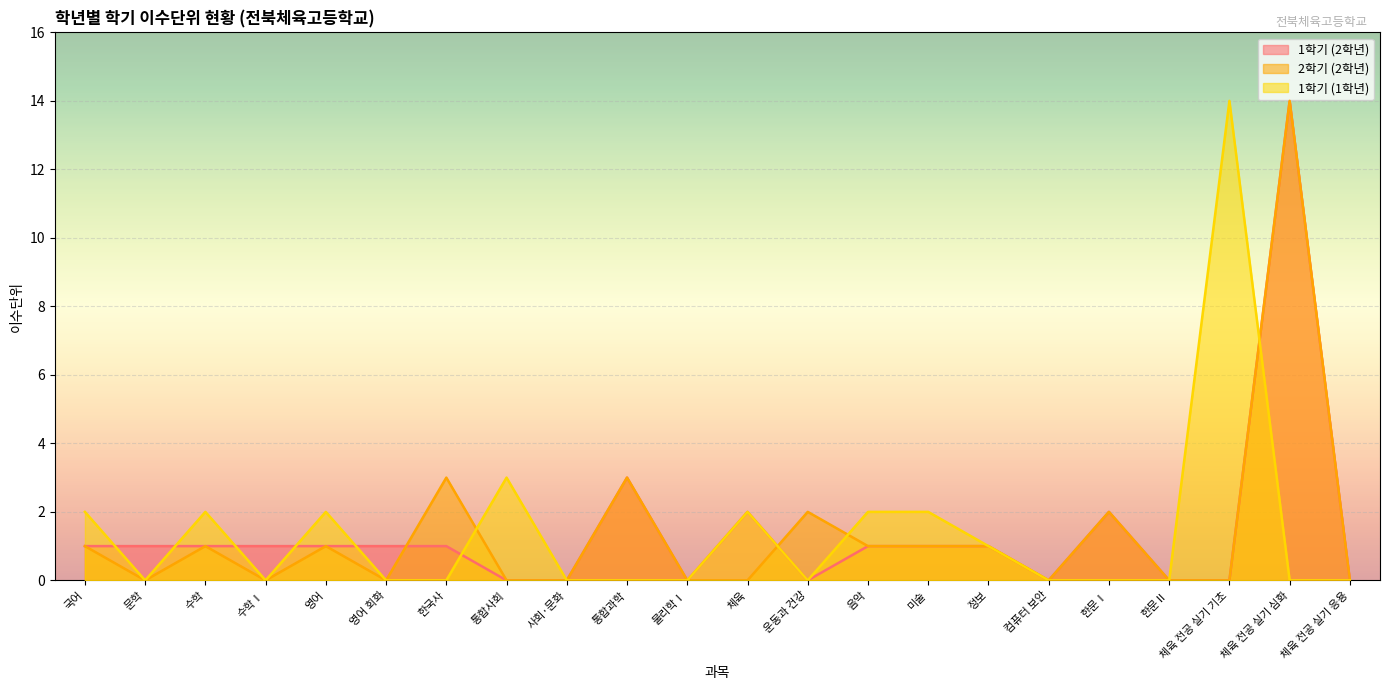

Which category has the highest value in the 1학기 (2학년) series?

체육 전공 실기 심화